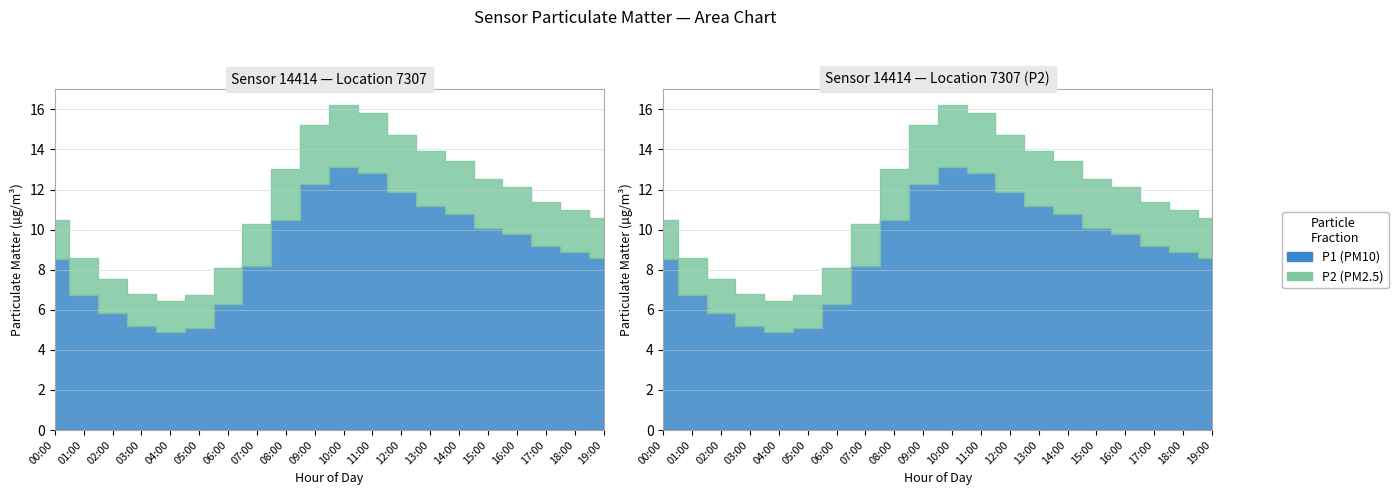

List the series in order of their peak value, highest first.

P1, P2